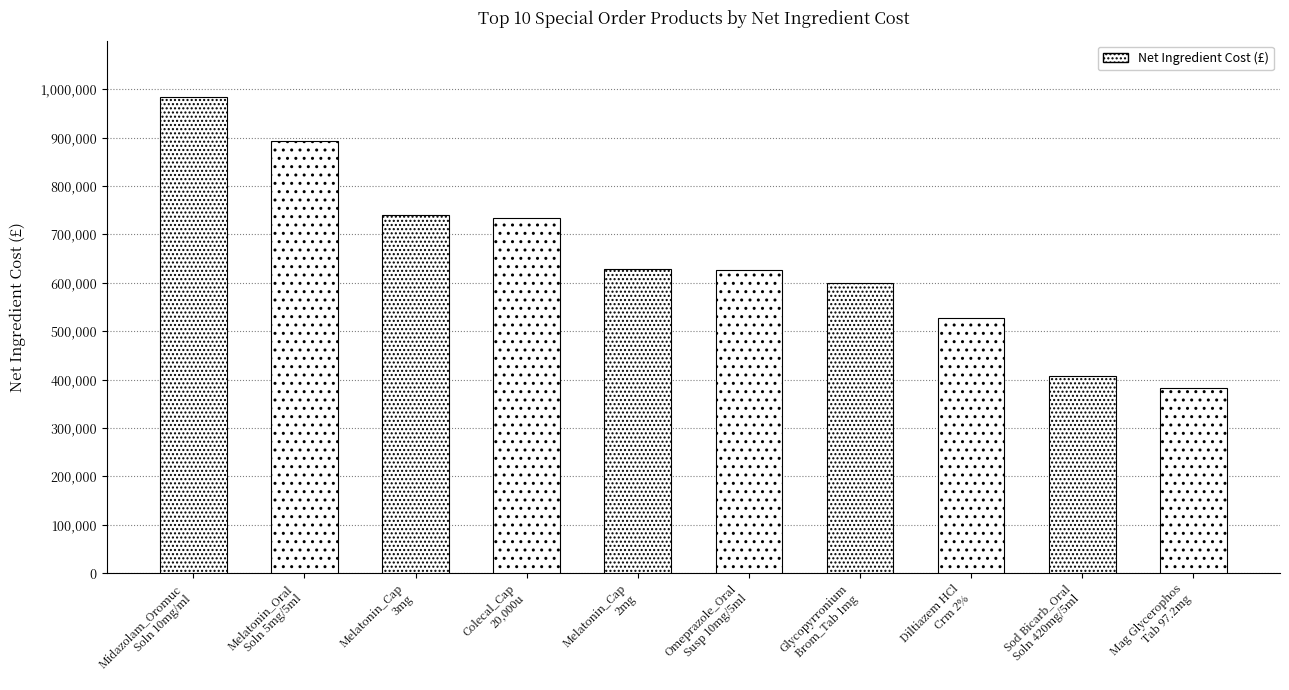

What is the value of the 9th bar from the left?

408062.9